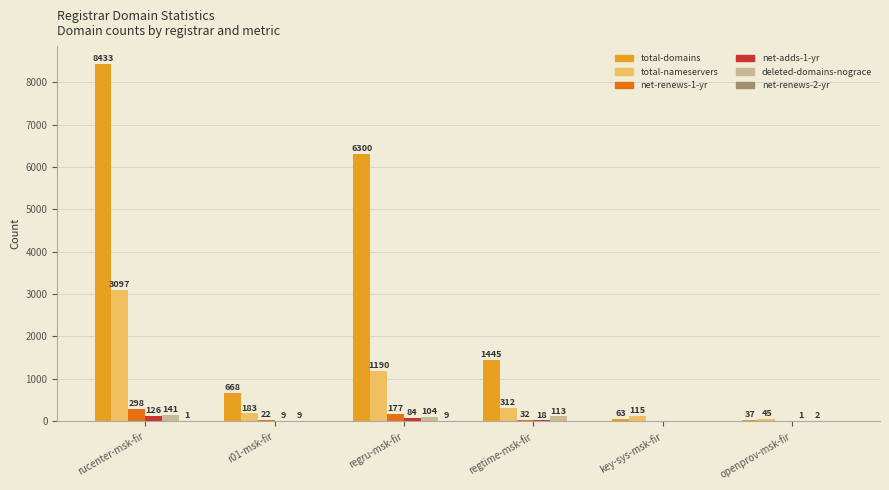

At which label is total-nameservers closest to 1571?

regru-msk-fir